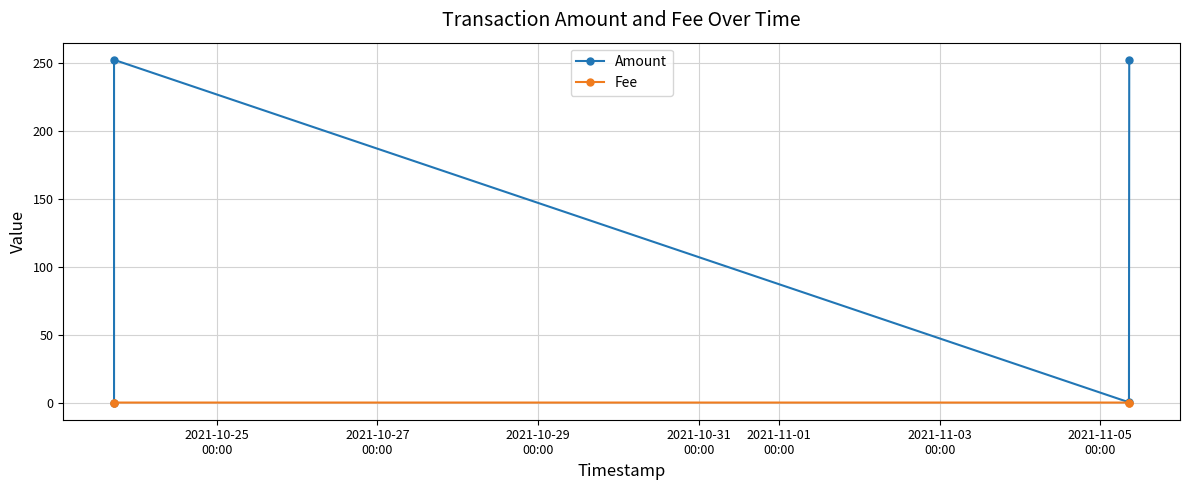

Reading left to right, transcribe all the data shown in this chart.

Amount: 0.0	252.6	0.2	252.5
Fee: 0.0	0.0	0.0	0.0